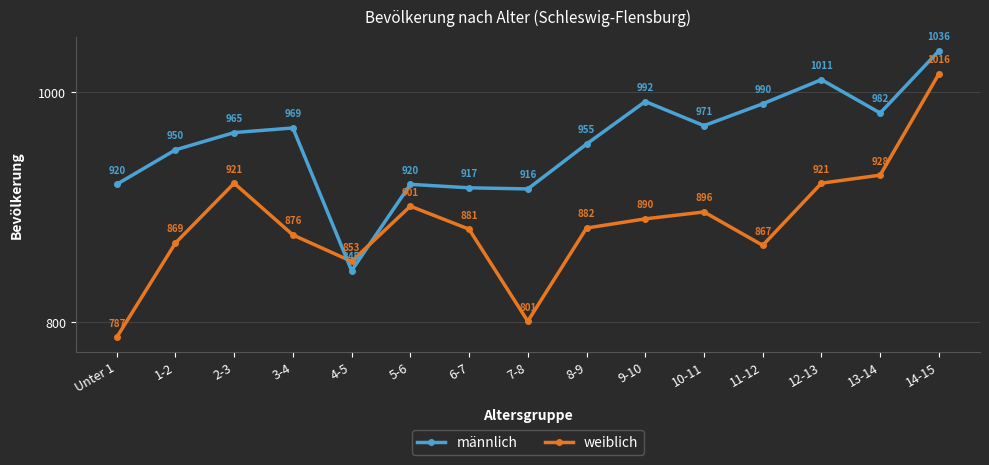

What position from the left is 9-10?

10